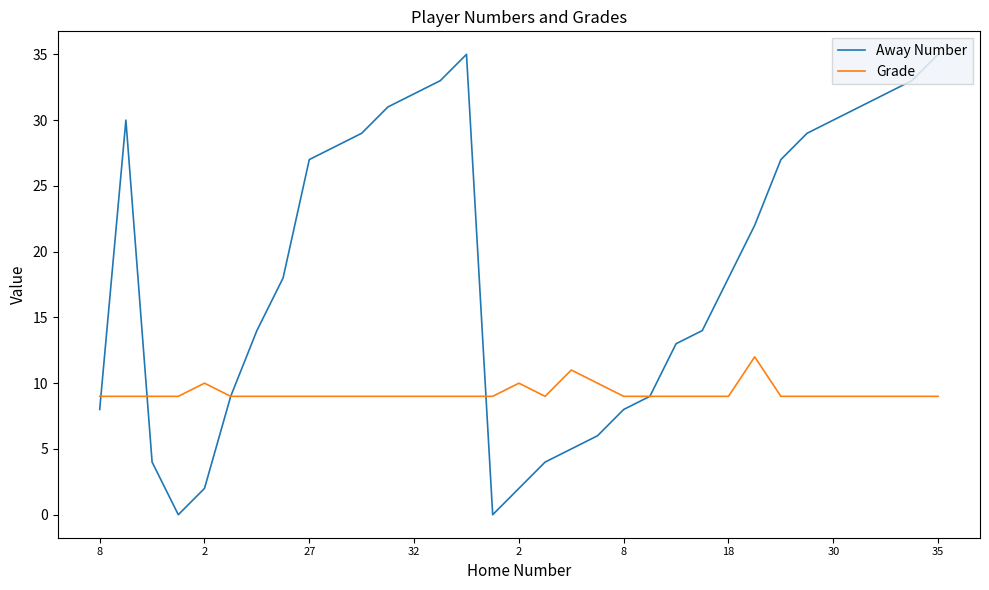

What is the maximum value for Grade?

12